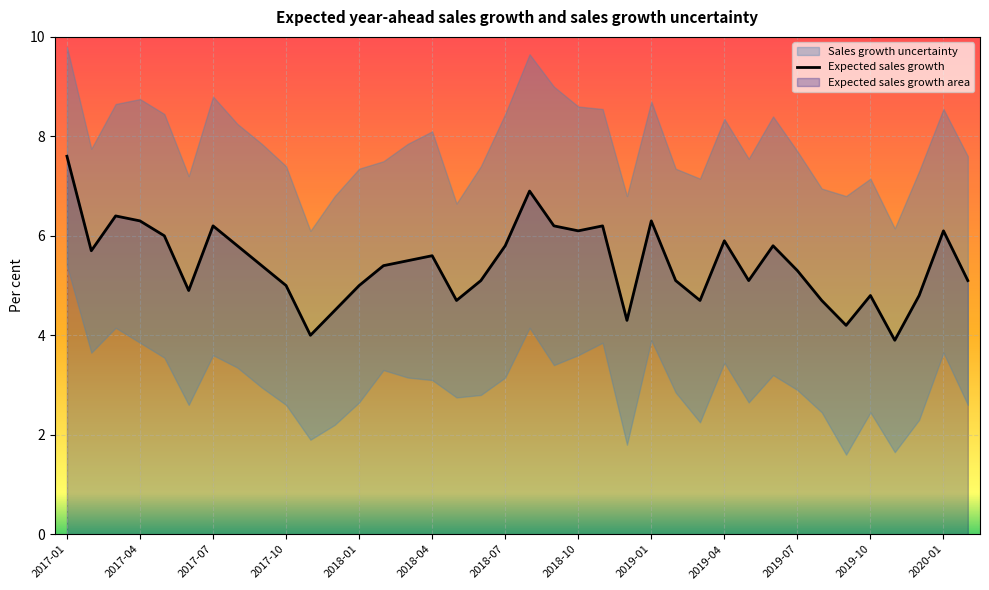

What value does the data have at 26?

4.7